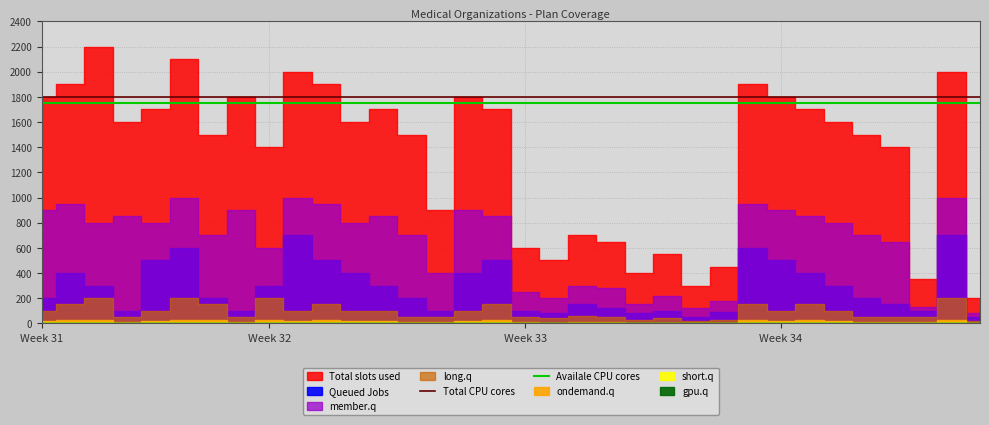

True or false: Availale CPU cores has a value of 1750 at 5.

True